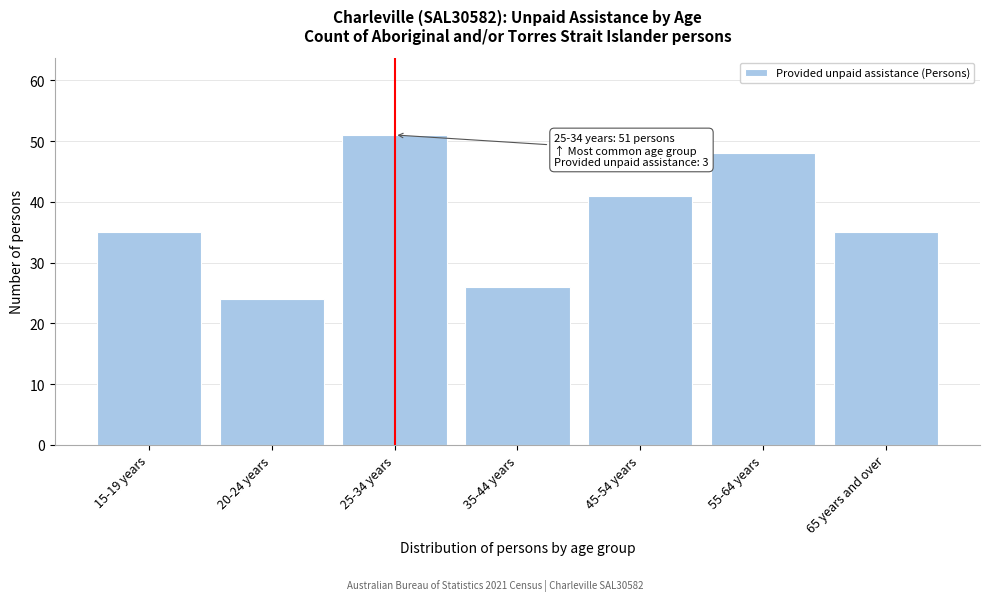

Reading left to right, transcribe all the data shown in this chart.

35	24	51	26	41	48	35